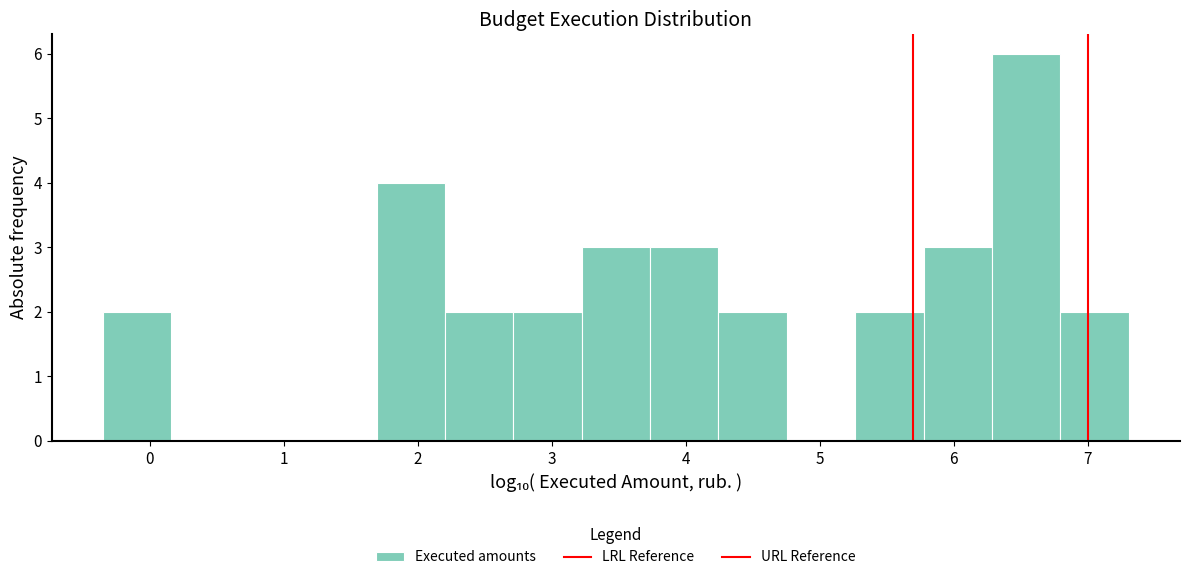

Reading left to right, list every bar in this chart as the range it spans on the x-axis followed by its height. Neither the bar edges nor the heights are printed on the chart, so give them approximately, as read against the axes.

-0.3 to 0.2: 2
0.2 to 0.7: 0
0.7 to 1.2: 0
1.2 to 1.7: 0
1.7 to 2.2: 4
2.2 to 2.7: 2
2.7 to 3.2: 2
3.2 to 3.7: 3
3.7 to 4.2: 3
4.2 to 4.8: 2
4.8 to 5.3: 0
5.3 to 5.8: 2
5.8 to 6.3: 3
6.3 to 6.8: 6
6.8 to 7.3: 2